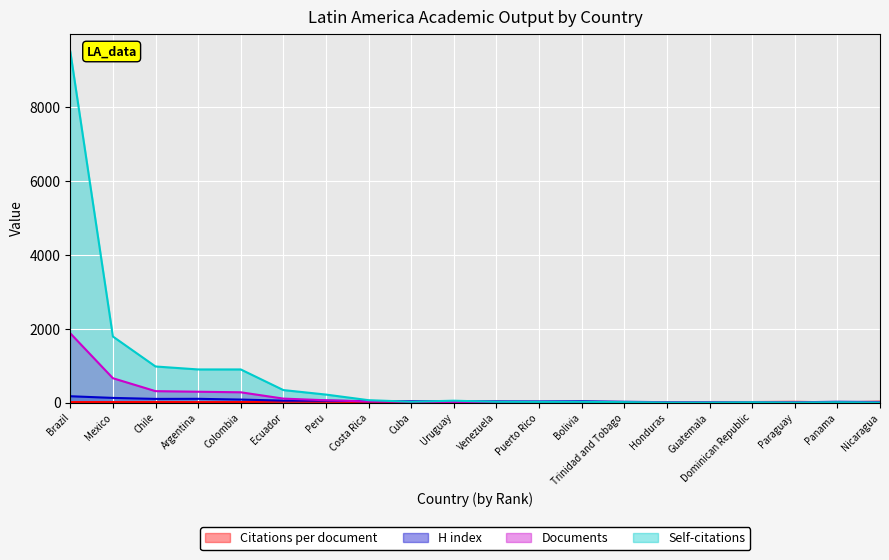

After their last crossing, which series has the higher values: Citations per document or Self-citations?

Citations per document